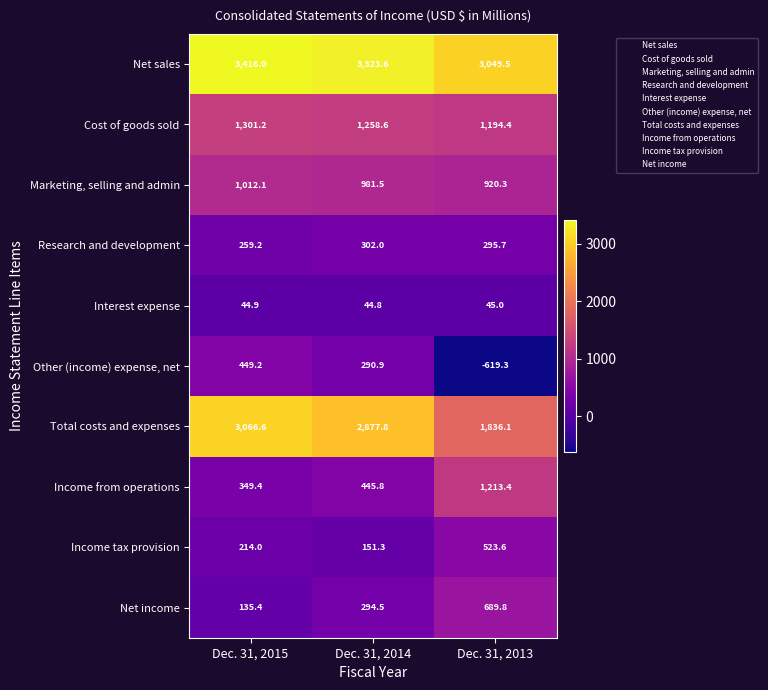

Reading left to right, what are all the values shown in this chart?

Net sales: Dec. 31, 2015=3416.0	Dec. 31, 2014=3323.6	Dec. 31, 2013=3049.5
Cost of goods sold: Dec. 31, 2015=1301.2	Dec. 31, 2014=1258.6	Dec. 31, 2013=1194.4
Marketing, selling and admin: Dec. 31, 2015=1012.1	Dec. 31, 2014=981.5	Dec. 31, 2013=920.3
Research and development: Dec. 31, 2015=259.2	Dec. 31, 2014=302.0	Dec. 31, 2013=295.7
Interest expense: Dec. 31, 2015=44.9	Dec. 31, 2014=44.8	Dec. 31, 2013=45.0
Other (income) expense, net: Dec. 31, 2015=449.2	Dec. 31, 2014=290.9	Dec. 31, 2013=-619.3
Total costs and expenses: Dec. 31, 2015=3066.6	Dec. 31, 2014=2877.8	Dec. 31, 2013=1836.1
Income from operations: Dec. 31, 2015=349.4	Dec. 31, 2014=445.8	Dec. 31, 2013=1213.4
Income tax provision: Dec. 31, 2015=214.0	Dec. 31, 2014=151.3	Dec. 31, 2013=523.6
Net income: Dec. 31, 2015=135.4	Dec. 31, 2014=294.5	Dec. 31, 2013=689.8